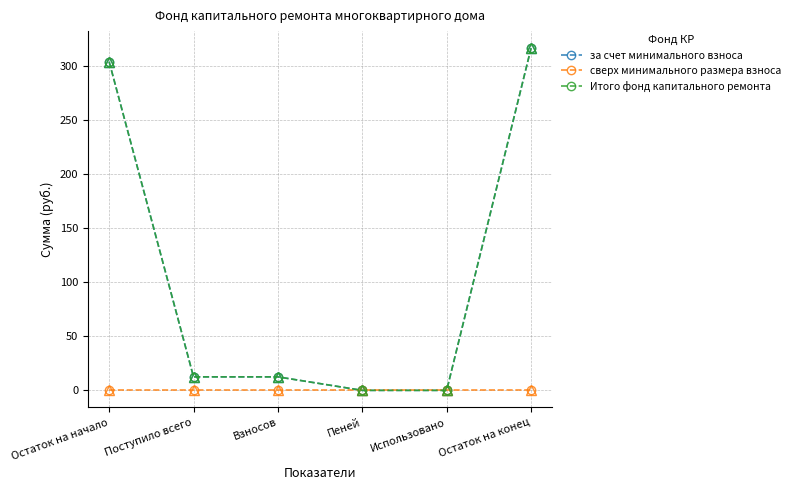

Is this an area chart (filled region under the line)?

No